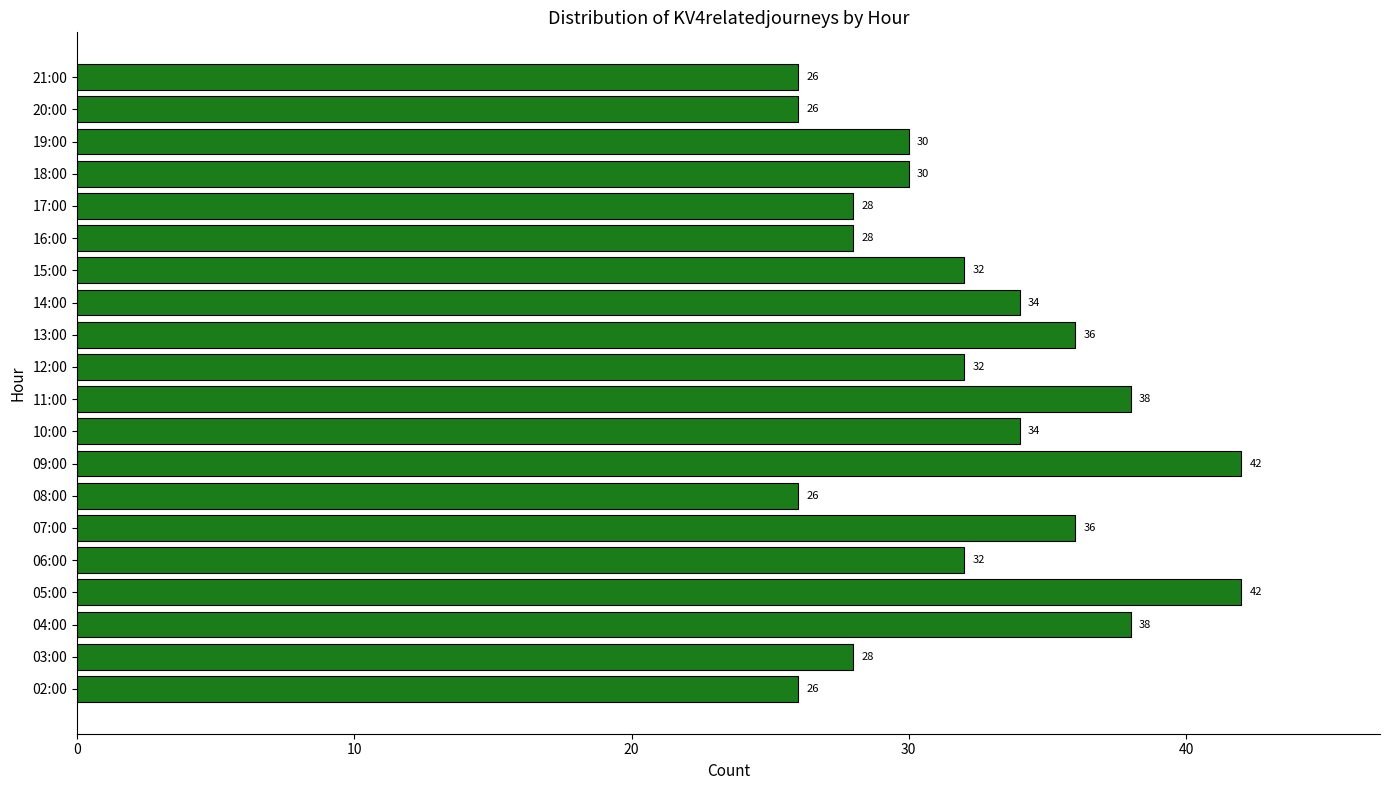

Reading bottom to top, extract all data points from this chart.

26	28	38	42	32	36	26	42	34	38	32	36	34	32	28	28	30	30	26	26